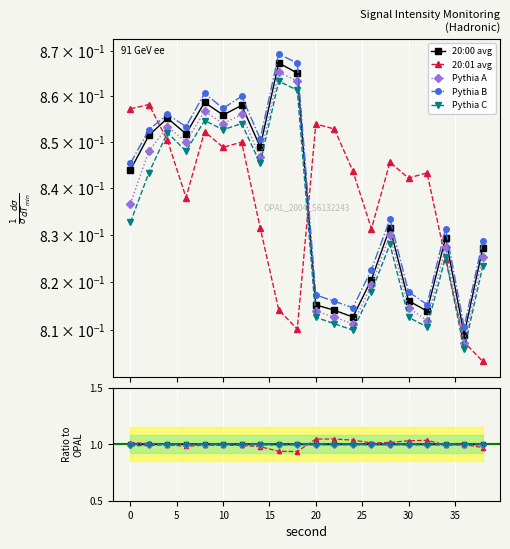

How many intersections are there between 20:01 avg and Pythia B?

3